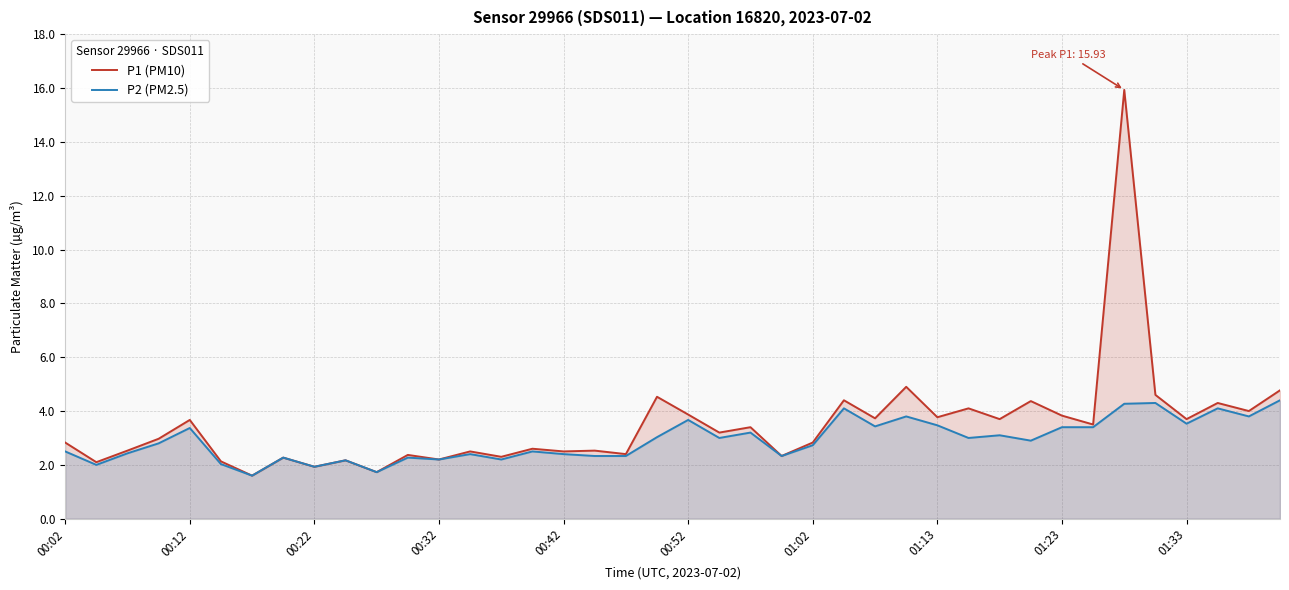

What is the difference between the highest and lowest values at 01:33?

0.2